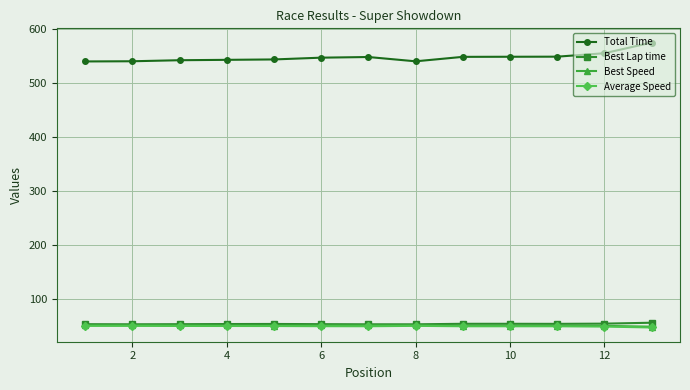

Count the number of categories in the chart.

13